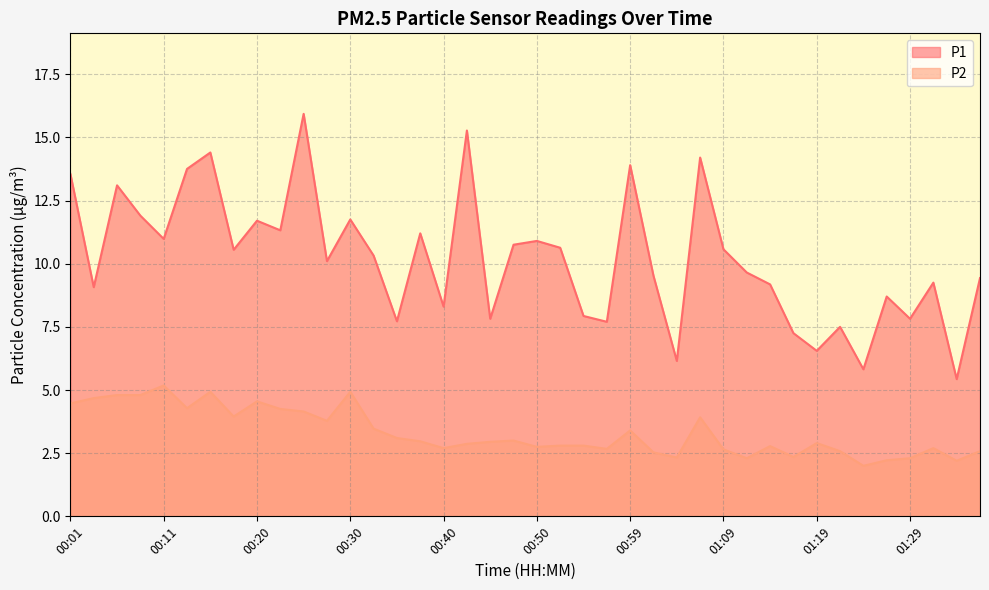

True or false: P1 has a value of 19.7 at 00:20.

False